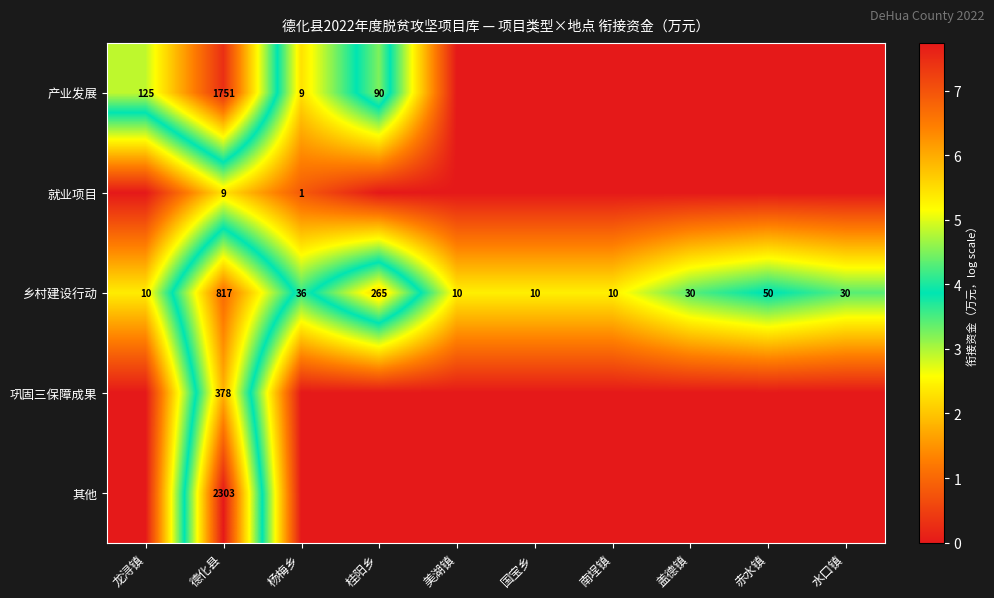

What is the minimum value for 乡村建设行动?

10